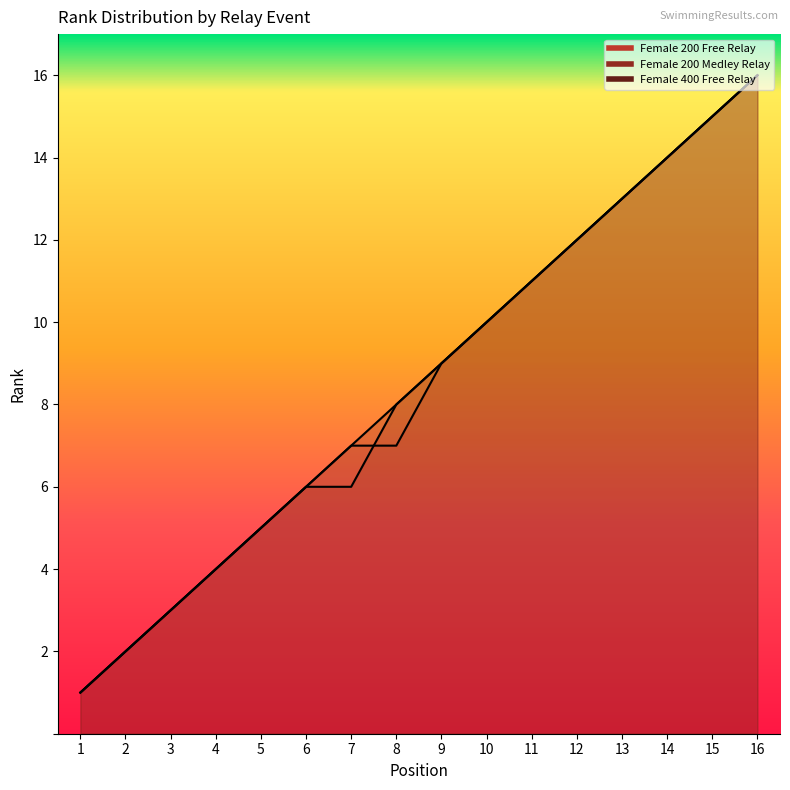

How many data points does each series have?

16